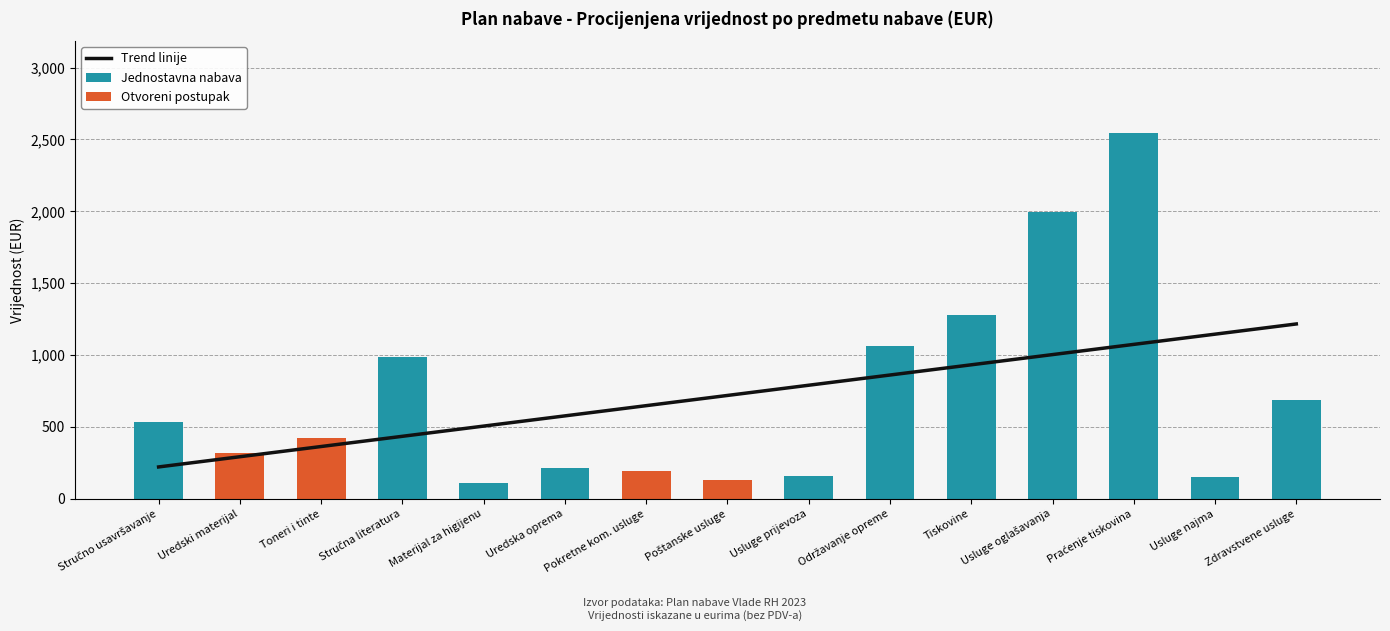

Is the value of Jednostavna nabava at Pokretne kom. usluge greater than the value of Trend linije at Materijal za higijenu?

No